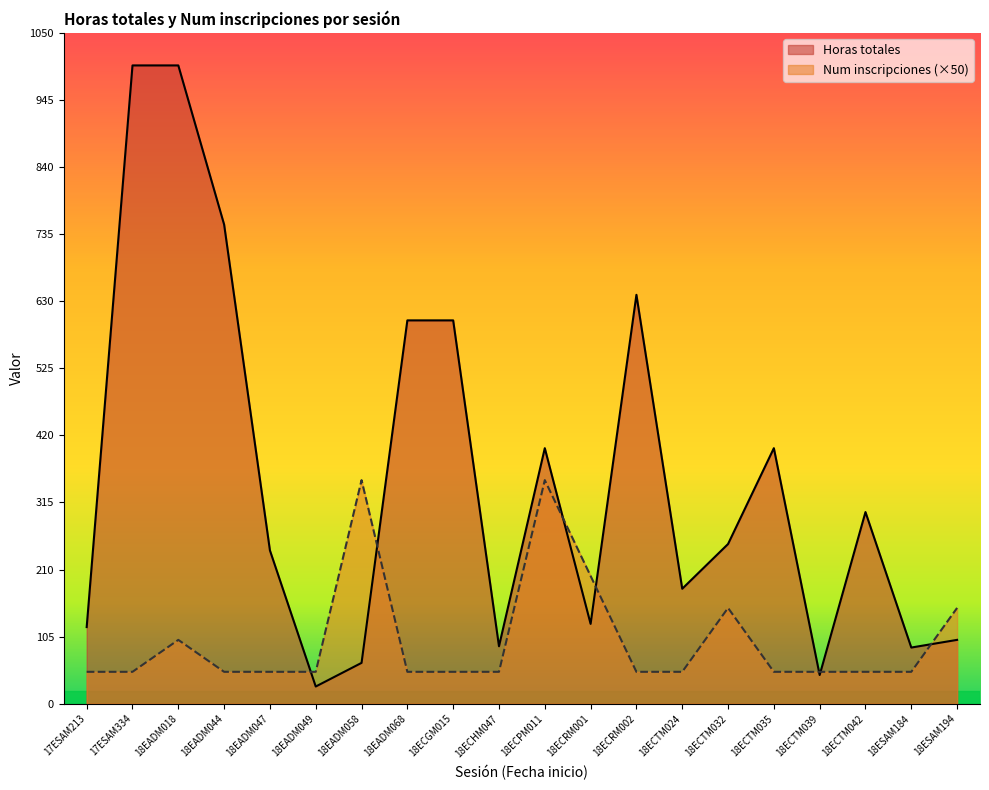

Reading left to right, transcribe all the data shown in this chart.

Horas totales: 120	999	999	750	240	27	64	600	600	90	400	125	640	180	250	400	45	300	88	100
Num inscripciones: 50	50	100	50	50	50	350	50	50	50	350	200	50	50	150	50	50	50	50	150